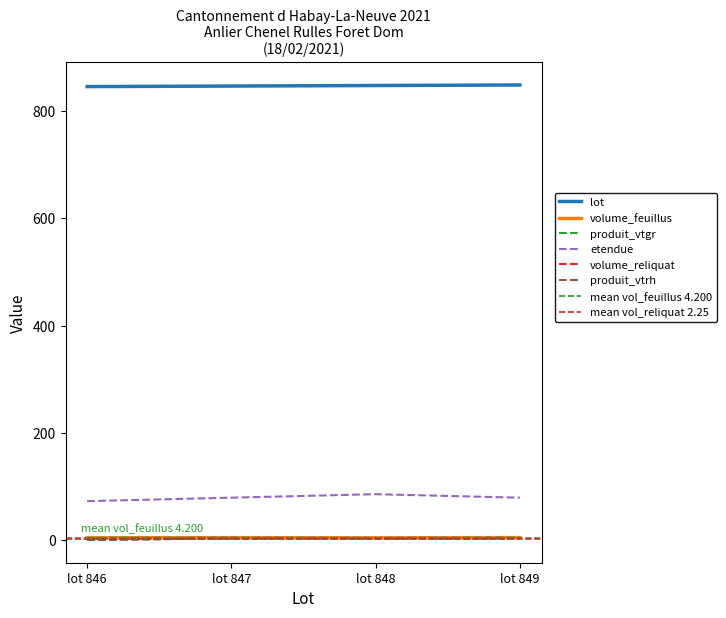

Count the number of data series in this chart.

6